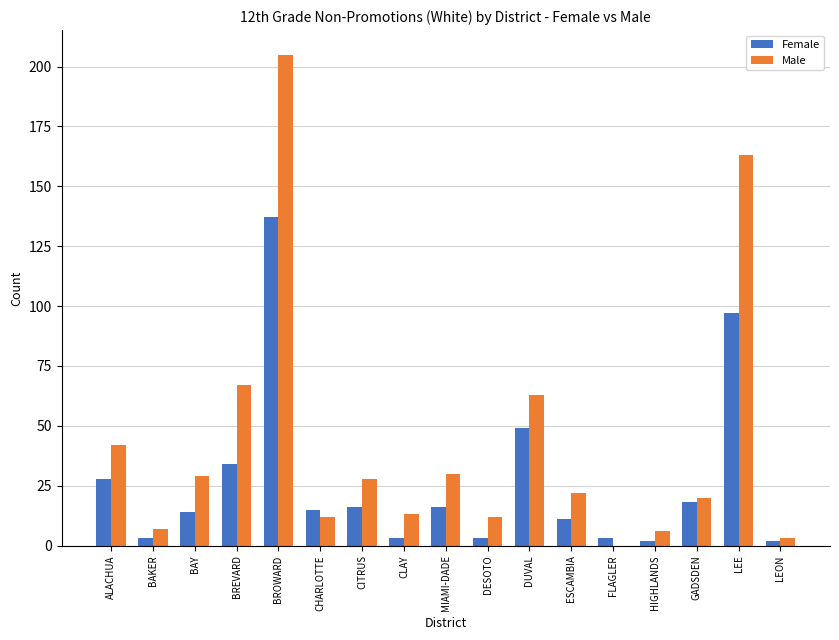

What is the highest value of the Male series?

205